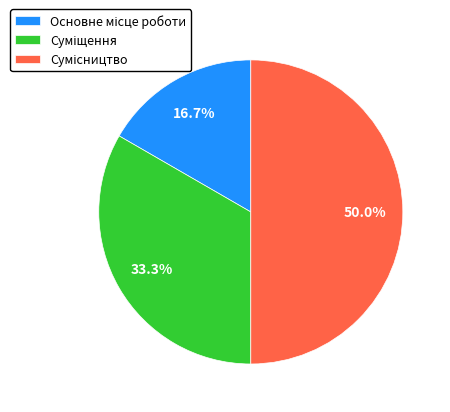

What percentage is the Сумісництво slice, to the nearest percent?

50%